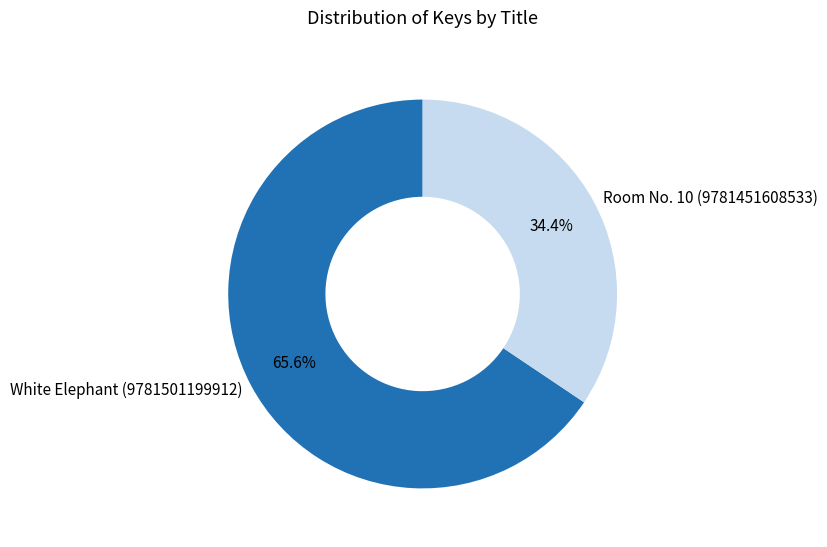

To the nearest percent, what is the combined percentage of Room No. 10 (9781451608533) and White Elephant (9781501199912)?

100%